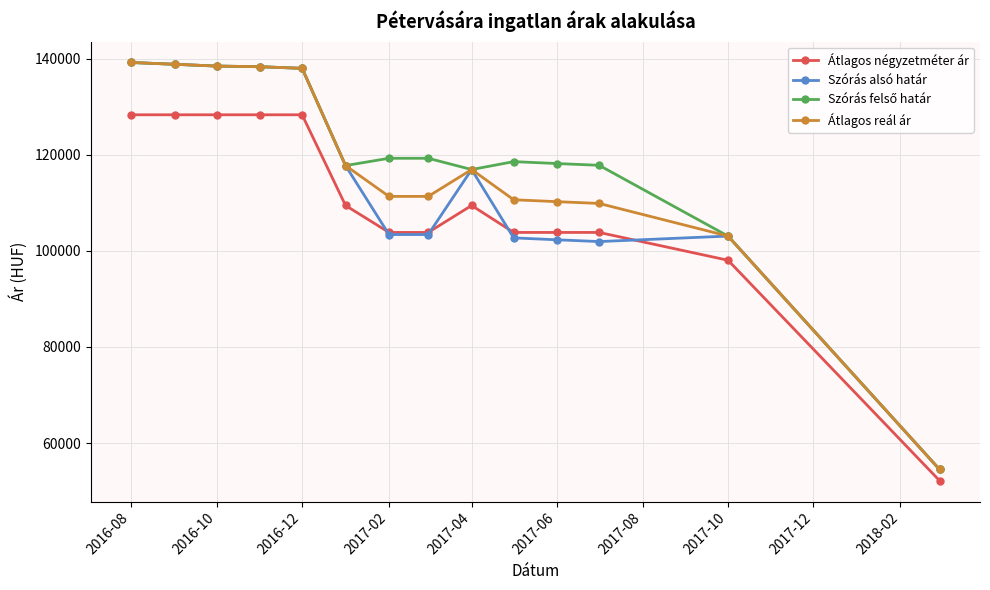

At how many categories does at least one series exceed 133357?

5